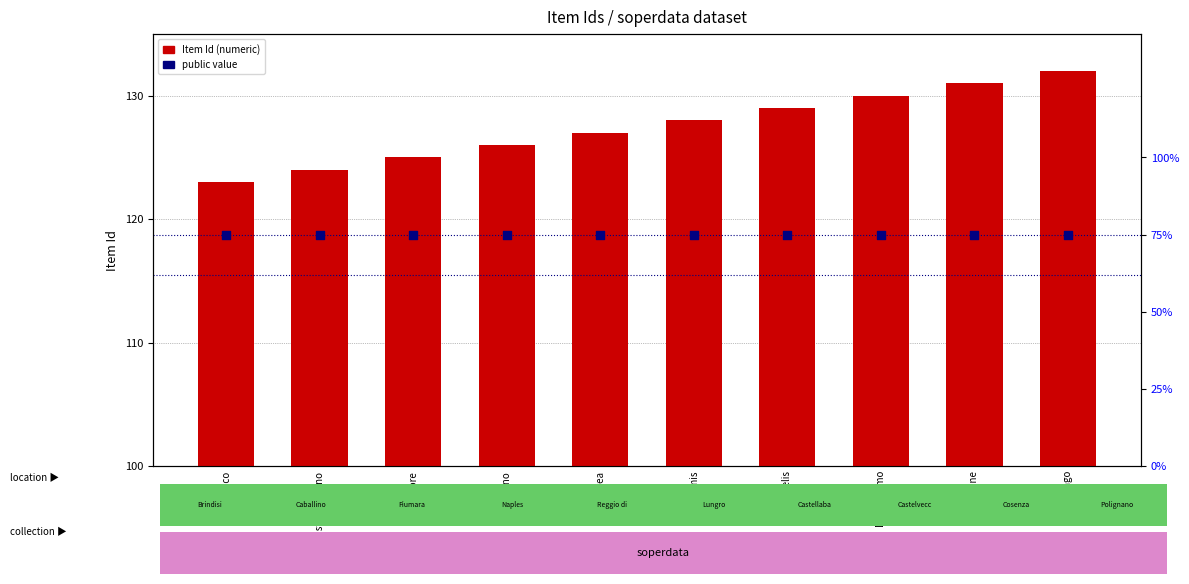

Which series reaches the maximum Y coordinate?

Item Id